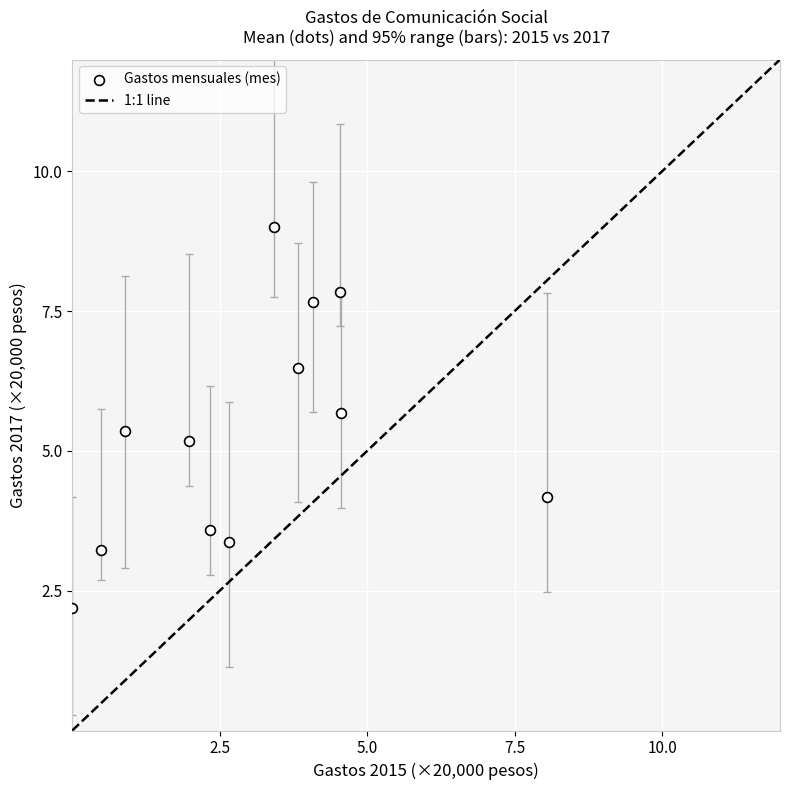

What Y value in the scatter plot is closest to 5?

5.2